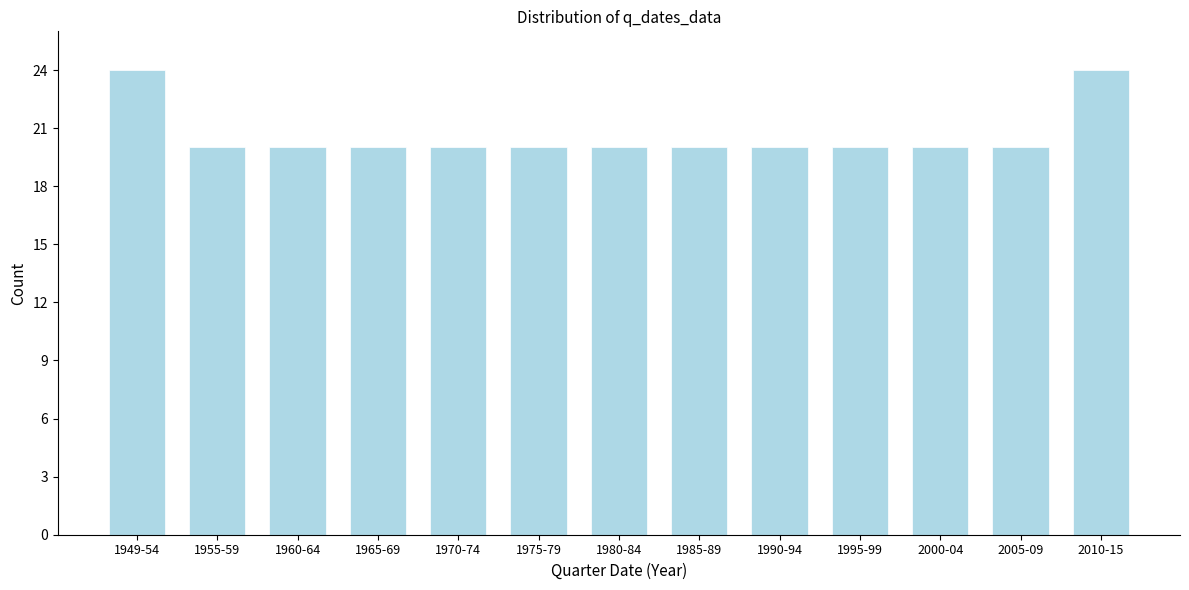

Reading right to left, extract all data points from this chart.

2010-15=24	2005-09=20	2000-04=20	1995-99=20	1990-94=20	1985-89=20	1980-84=20	1975-79=20	1970-74=20	1965-69=20	1960-64=20	1955-59=20	1949-54=24